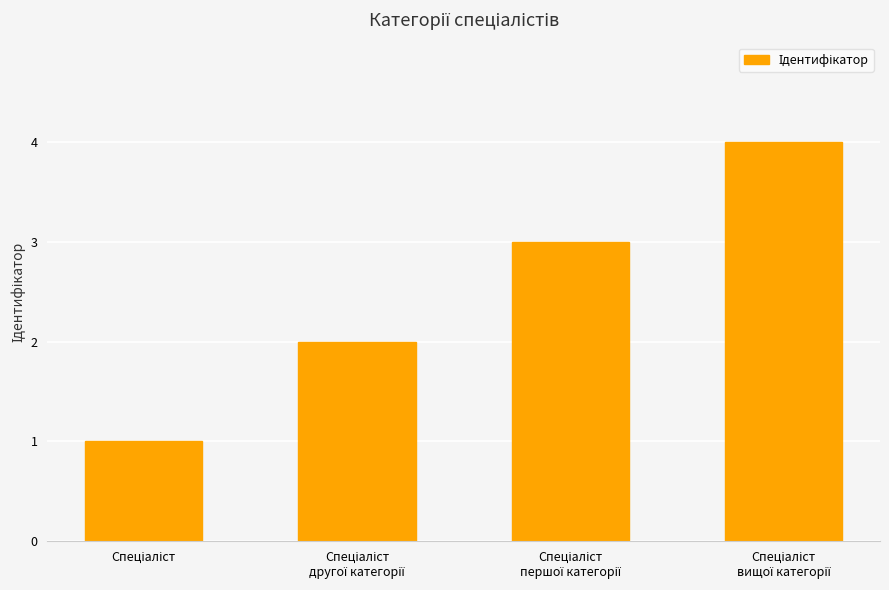

How many values are between 2 and 4?

3